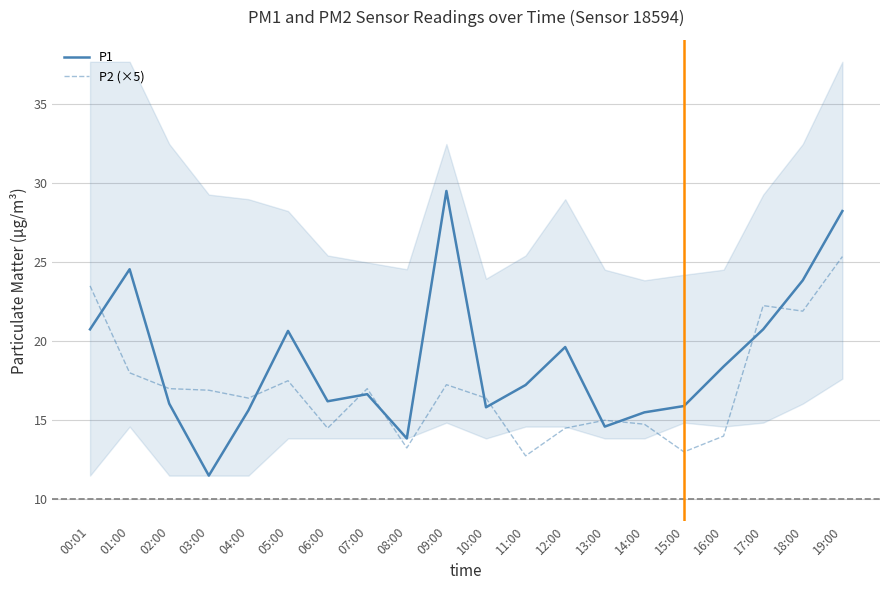

What position from the right is 04:00?

16